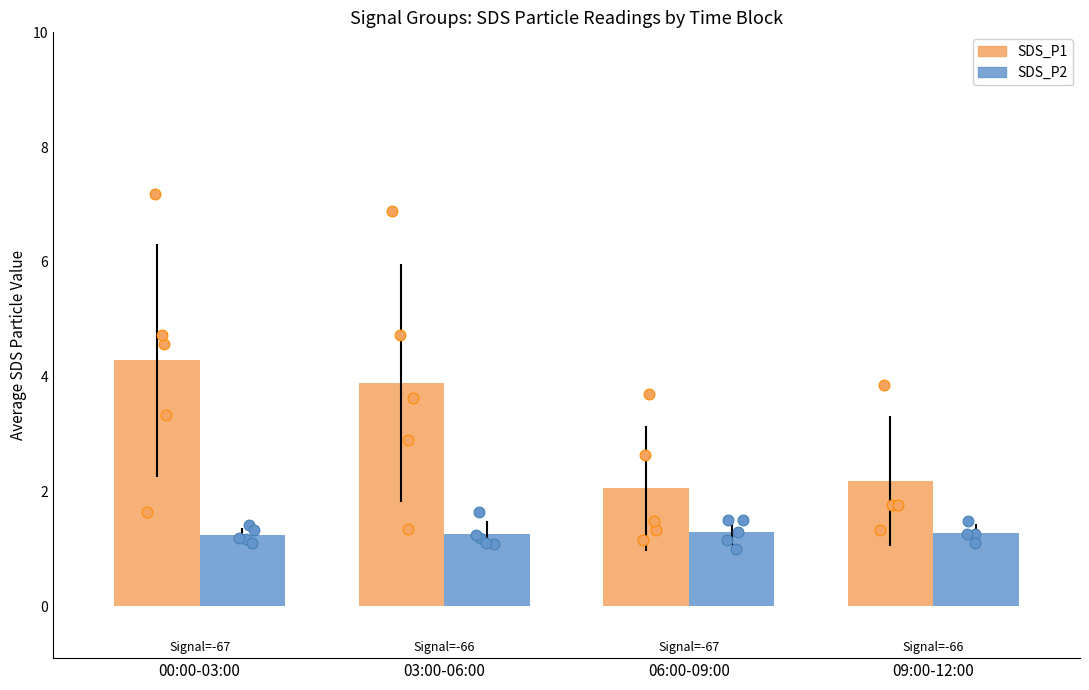

What is the total value across all series at 09:00-12:00?

3.5